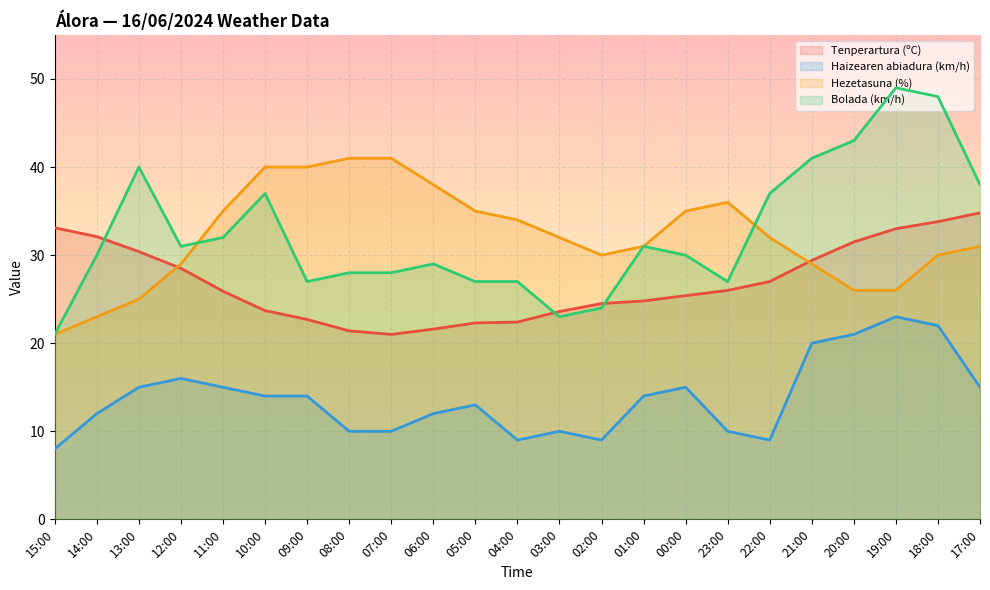

What is the label of the 8th point from the right?

00:00